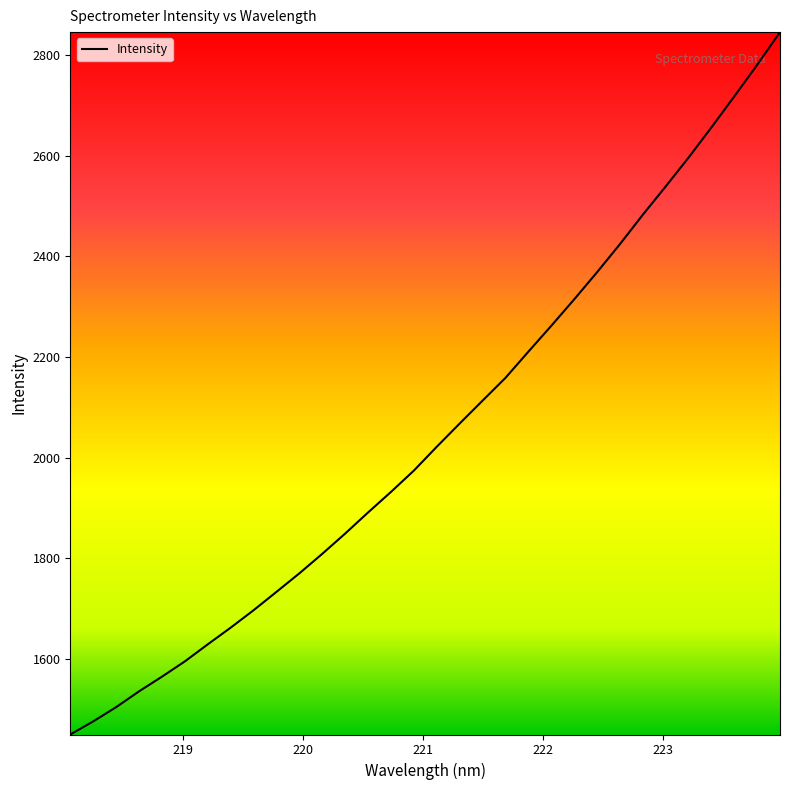

True or false: the data has more than 2 interior local peaks.

False